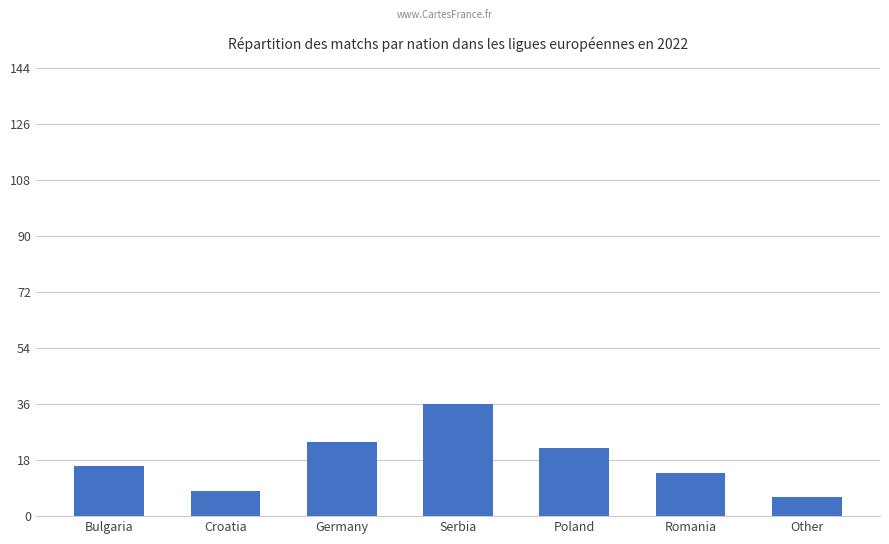

Which has a higher value, Serbia or Croatia?

Serbia